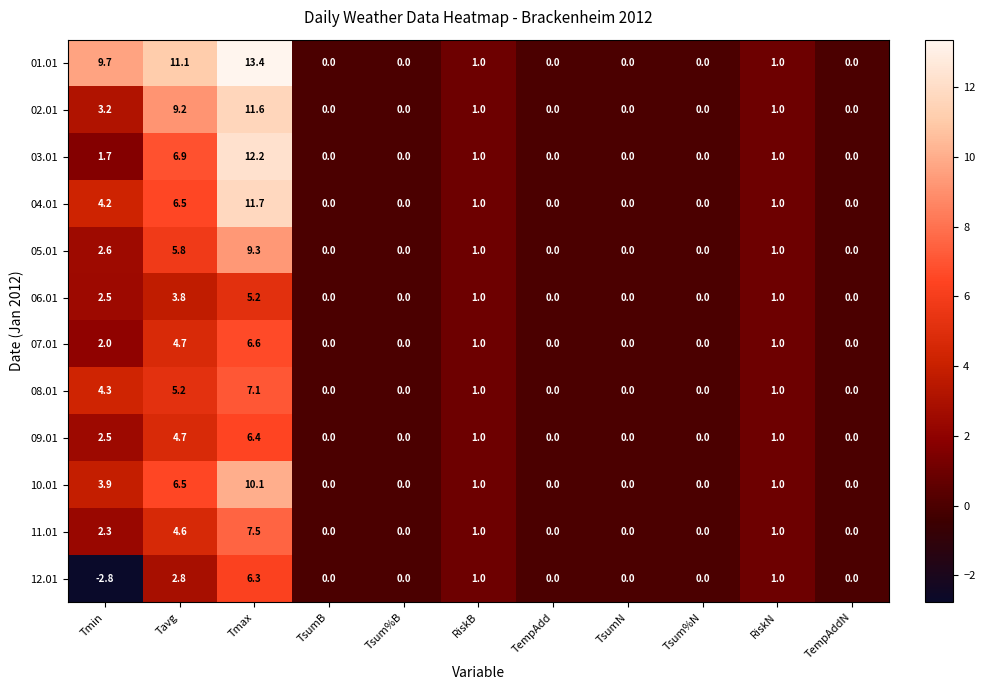

What is the difference between the 11.01 values at Tmin and Tsum%N?

2.3